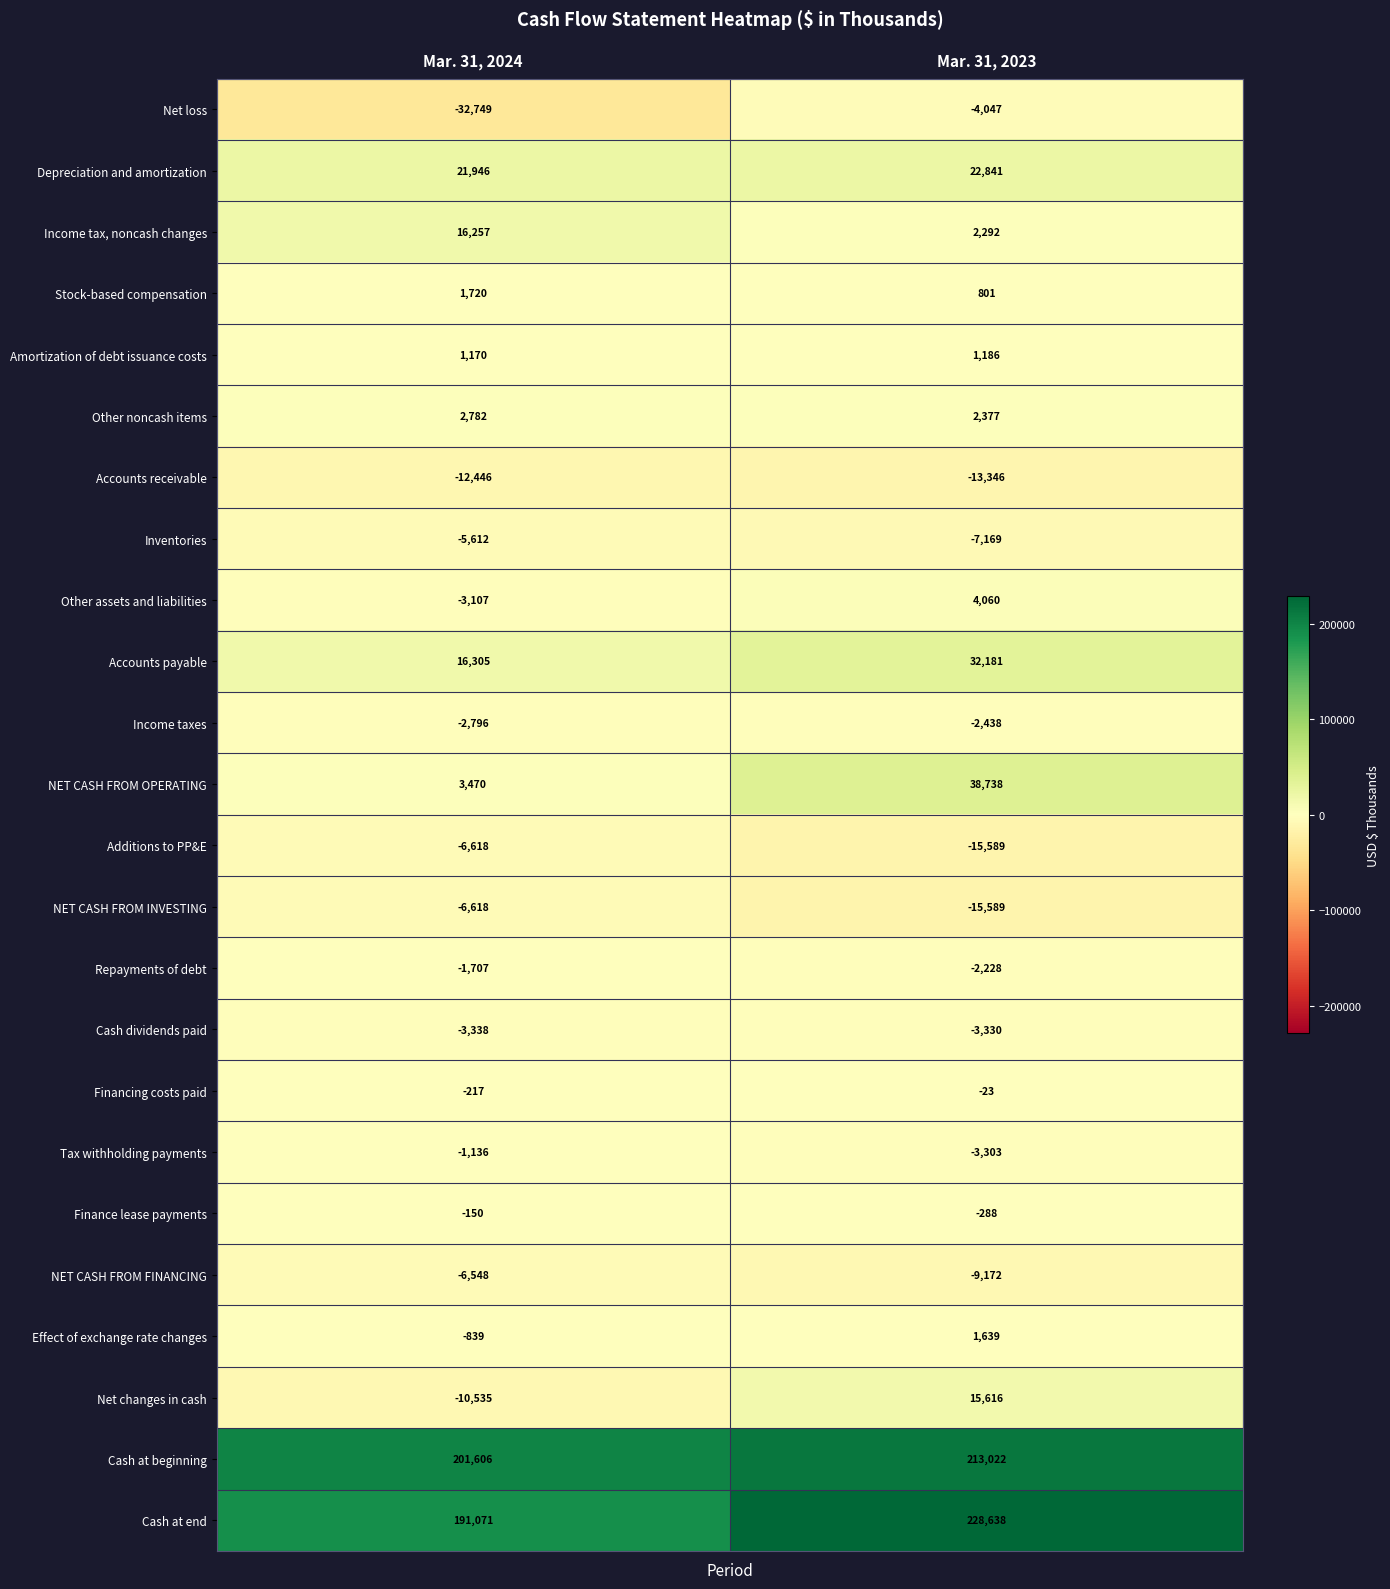

What is the difference between the highest and lowest values at Mar. 31, 2023?

244227